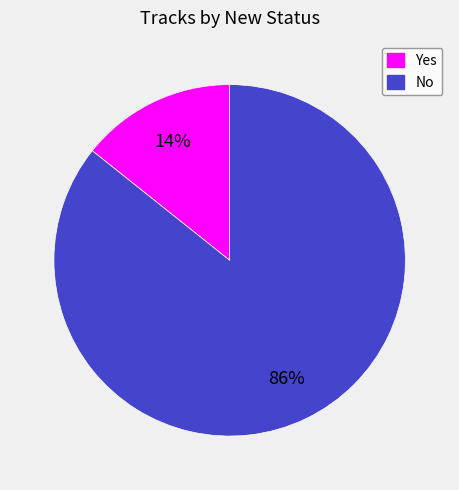

Between Yes and No, which is larger?

No